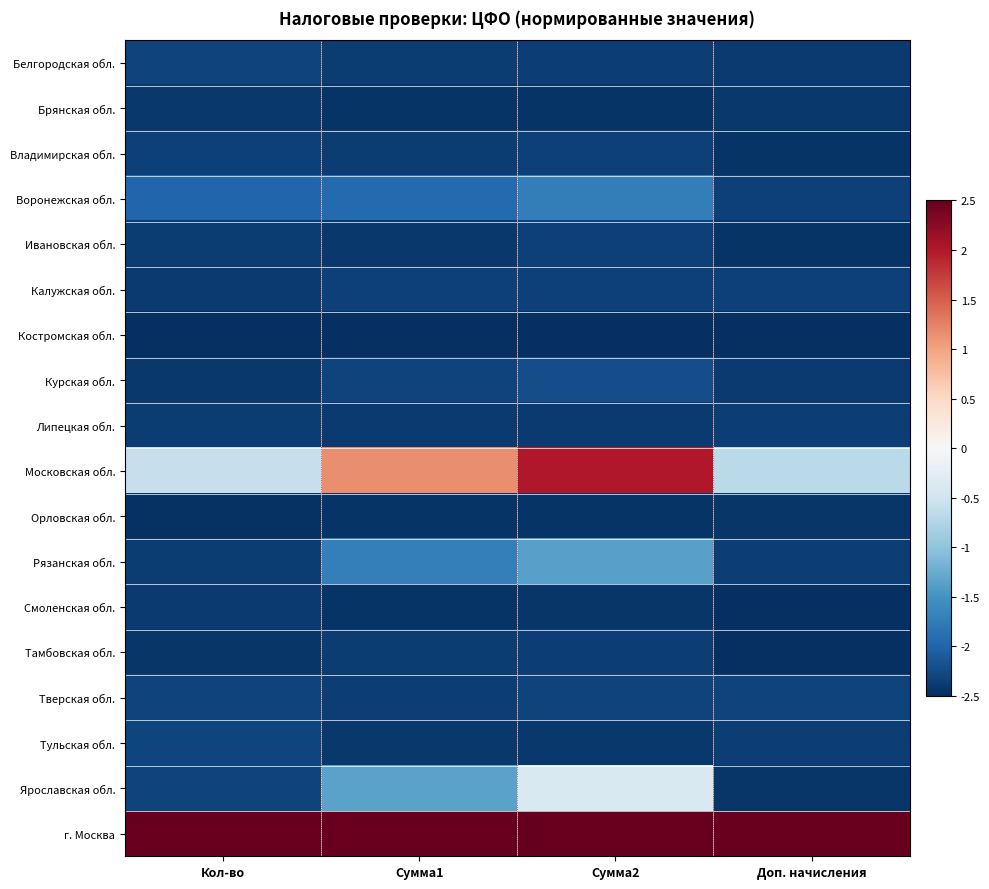

Reading left to right, what are all the values shown in this chart?

Белгородская обл.: Кол-во=-2.3	Сумма1=-2.4	Сумма2=-2.3	Доп. начисления=-2.4
Брянская обл.: Кол-во=-2.4	Сумма1=-2.5	Сумма2=-2.4	Доп. начисления=-2.4
Владимирская обл.: Кол-во=-2.3	Сумма1=-2.4	Сумма2=-2.3	Доп. начисления=-2.5
Воронежская обл.: Кол-во=-2.0	Сумма1=-2.0	Сумма2=-1.7	Доп. начисления=-2.3
Ивановская обл.: Кол-во=-2.4	Сумма1=-2.4	Сумма2=-2.3	Доп. начисления=-2.4
Калужская обл.: Кол-во=-2.4	Сумма1=-2.3	Сумма2=-2.3	Доп. начисления=-2.3
Костромская обл.: Кол-во=-2.5	Сумма1=-2.5	Сумма2=-2.5	Доп. начисления=-2.5
Курская обл.: Кол-во=-2.4	Сумма1=-2.3	Сумма2=-2.2	Доп. начисления=-2.4
Липецкая обл.: Кол-во=-2.4	Сумма1=-2.4	Сумма2=-2.4	Доп. начисления=-2.3
Московская обл.: Кол-во=-0.6	Сумма1=1.2	Сумма2=2.0	Доп. начисления=-0.7
Орловская обл.: Кол-во=-2.5	Сумма1=-2.4	Сумма2=-2.4	Доп. начисления=-2.4
Рязанская обл.: Кол-во=-2.4	Сумма1=-1.7	Сумма2=-1.3	Доп. начисления=-2.4
Смоленская обл.: Кол-во=-2.4	Сумма1=-2.4	Сумма2=-2.4	Доп. начисления=-2.5
Тамбовская обл.: Кол-во=-2.4	Сумма1=-2.4	Сумма2=-2.3	Доп. начисления=-2.5
Тверская обл.: Кол-во=-2.3	Сумма1=-2.3	Сумма2=-2.3	Доп. начисления=-2.3
Тульская обл.: Кол-во=-2.3	Сумма1=-2.4	Сумма2=-2.4	Доп. начисления=-2.4
Ярославская обл.: Кол-во=-2.3	Сумма1=-1.3	Сумма2=-0.4	Доп. начисления=-2.4
г. Москва: Кол-во=2.5	Сумма1=2.5	Сумма2=2.5	Доп. начисления=2.5